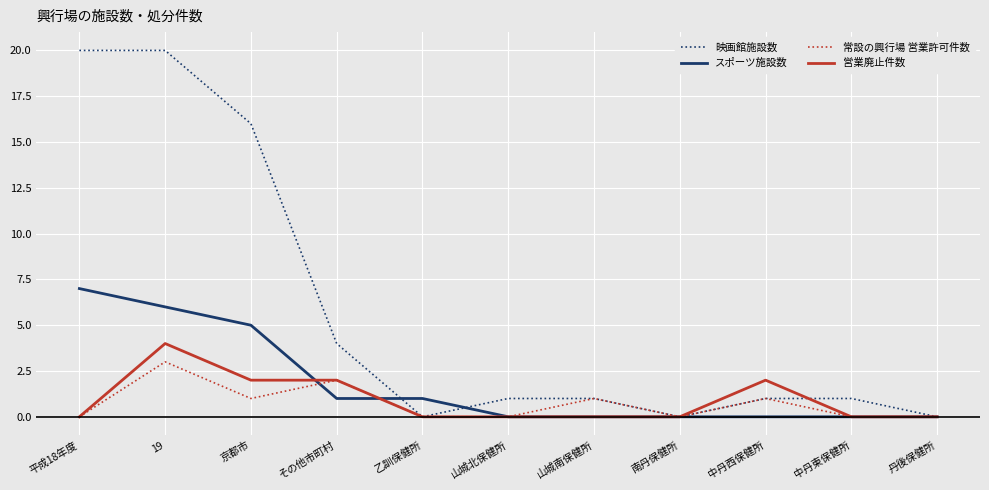

What is the difference between the 営業廃止件数 values at 山城北保健所 and その他市町村?

2